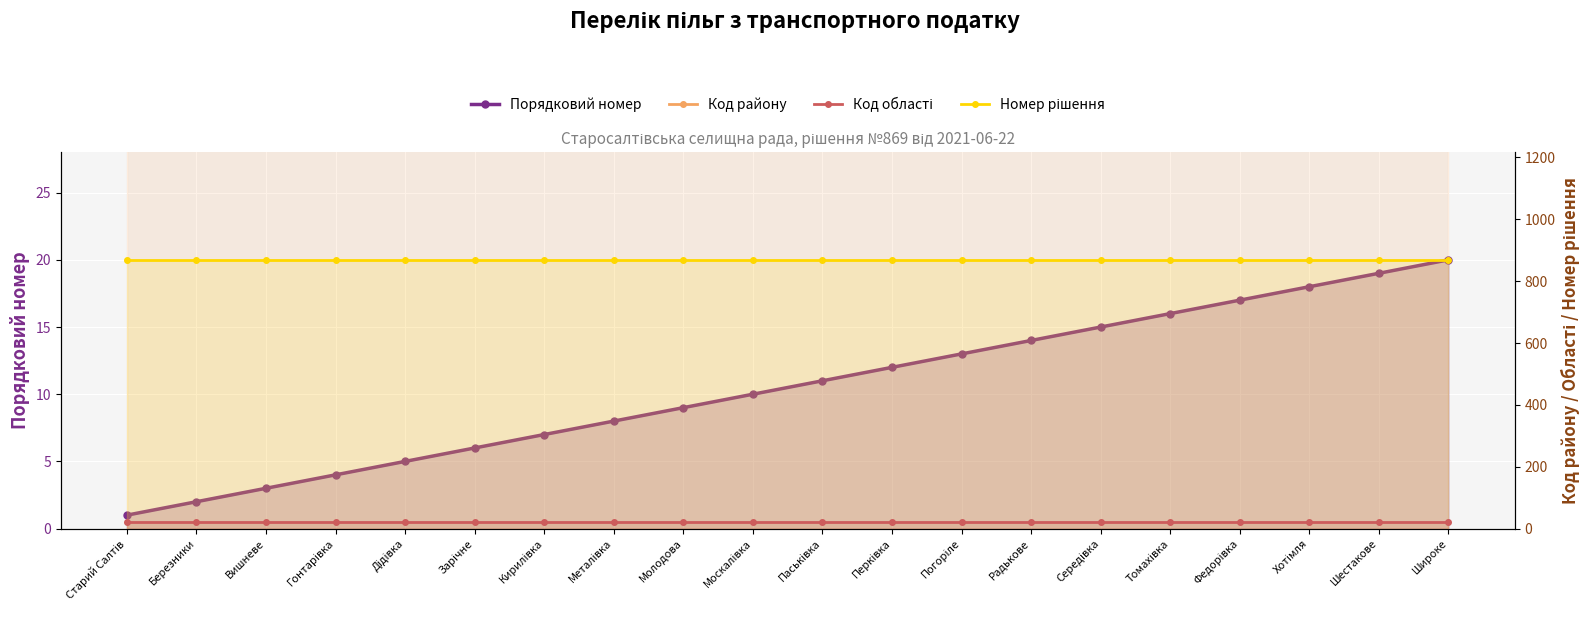

What position from the left is Березники?

2